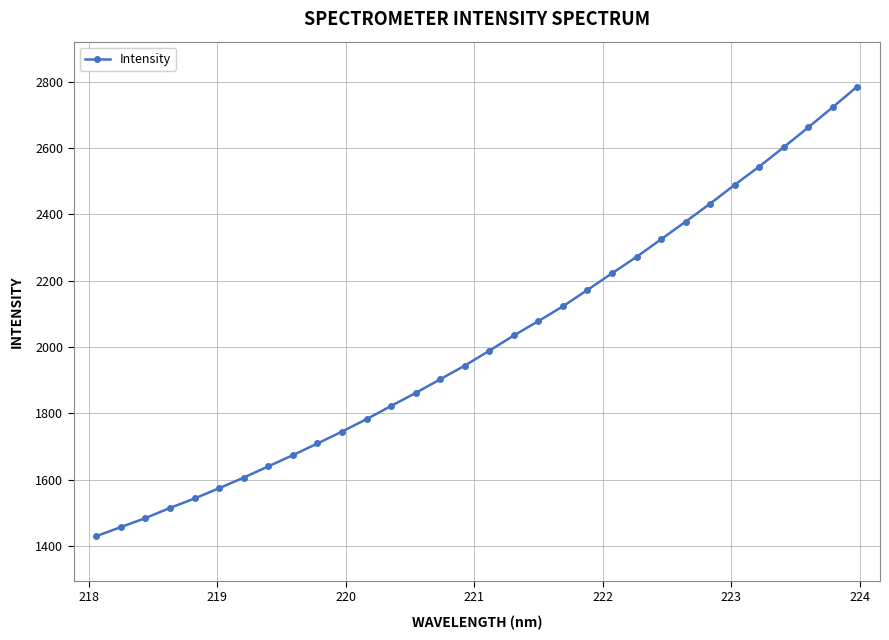

What is the average value?

2016.1